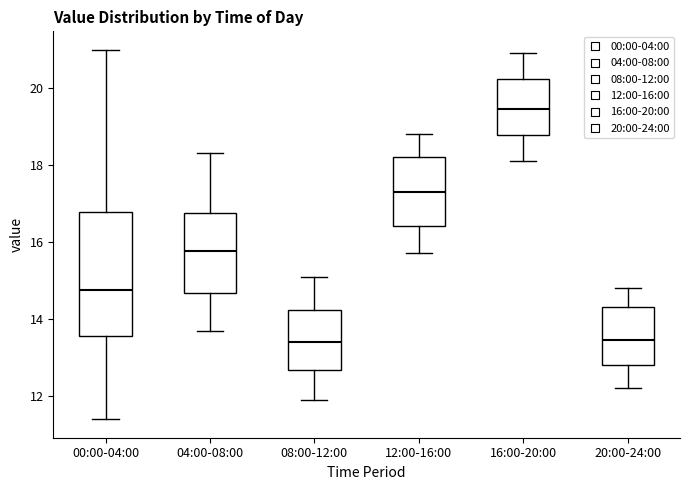

Where is the lower edge of the box for 04:00-08:00 on the y-axis? The values are not printed on the chart, so give them approximately, as read against the axis.

14.6